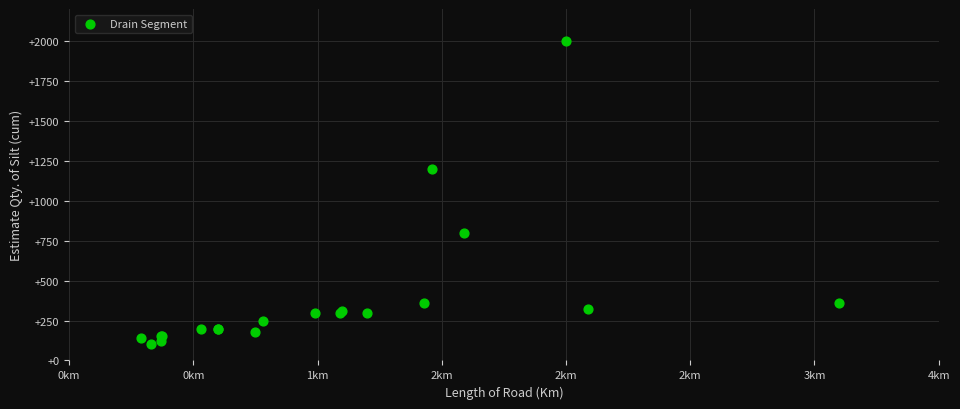

What Y value in the scatter plot is closest to 1050?

1200